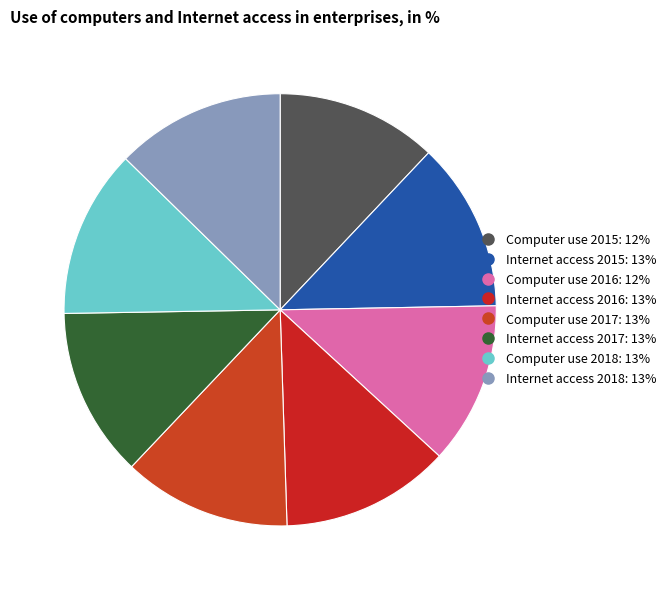

How many slices are in this pie chart?

8